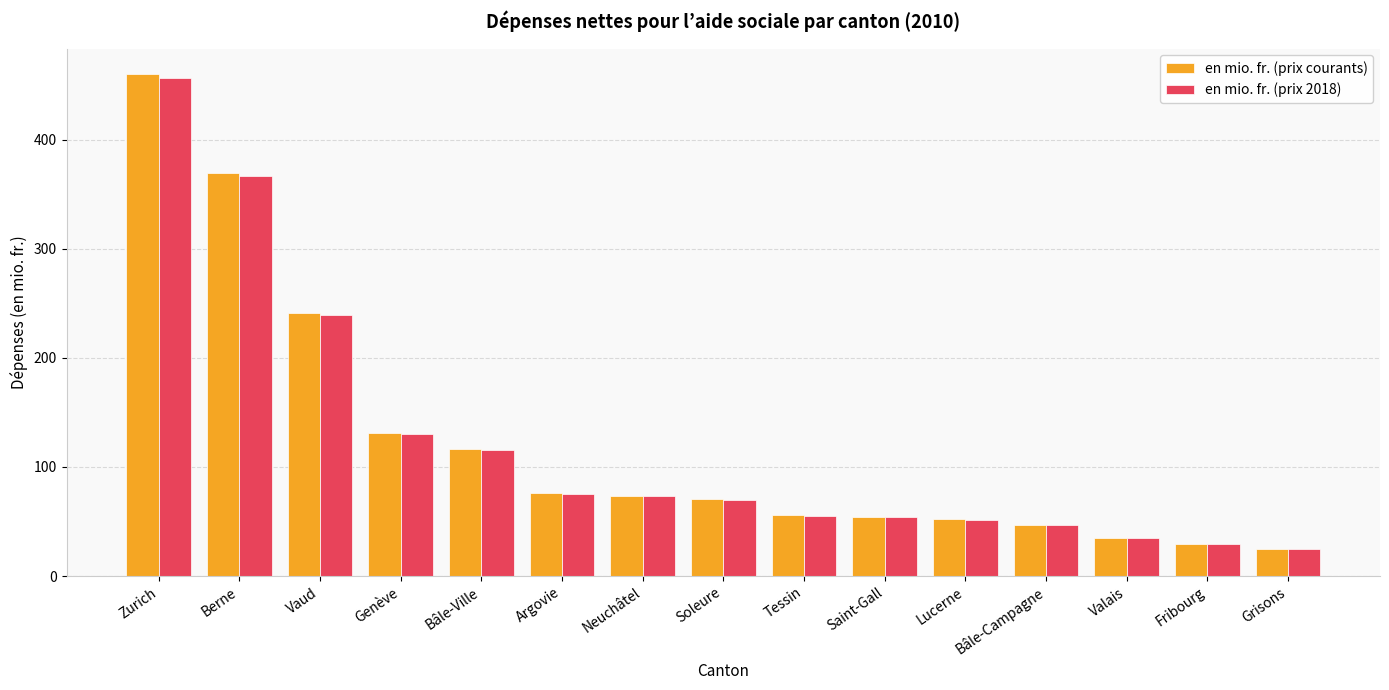

Are the bars horizontal?

No